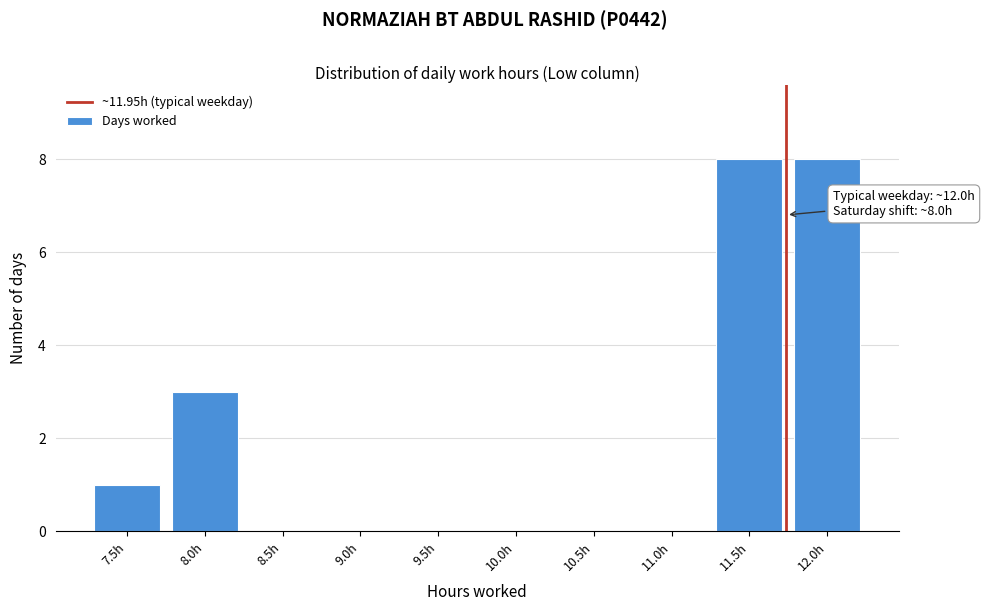

Reading left to right, extract all data points from this chart.

7.5h=1	8.0h=3	8.5h=0	9.0h=0	9.5h=0	10.0h=0	10.5h=0	11.0h=0	11.5h=8	12.0h=8